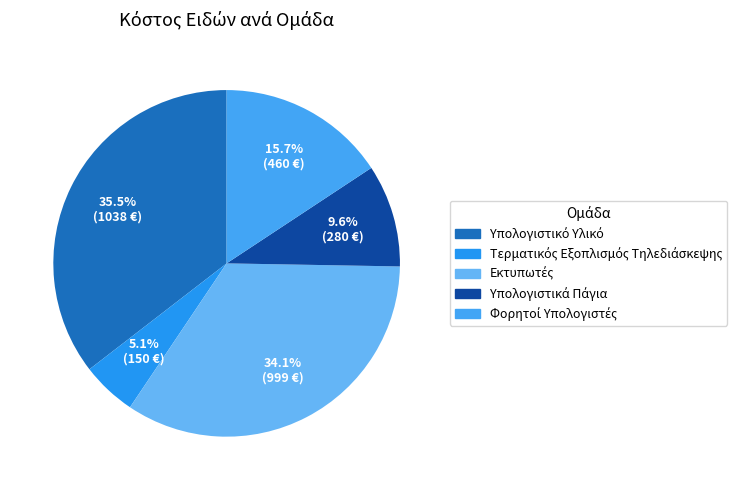

How many segments does this pie chart have?

5